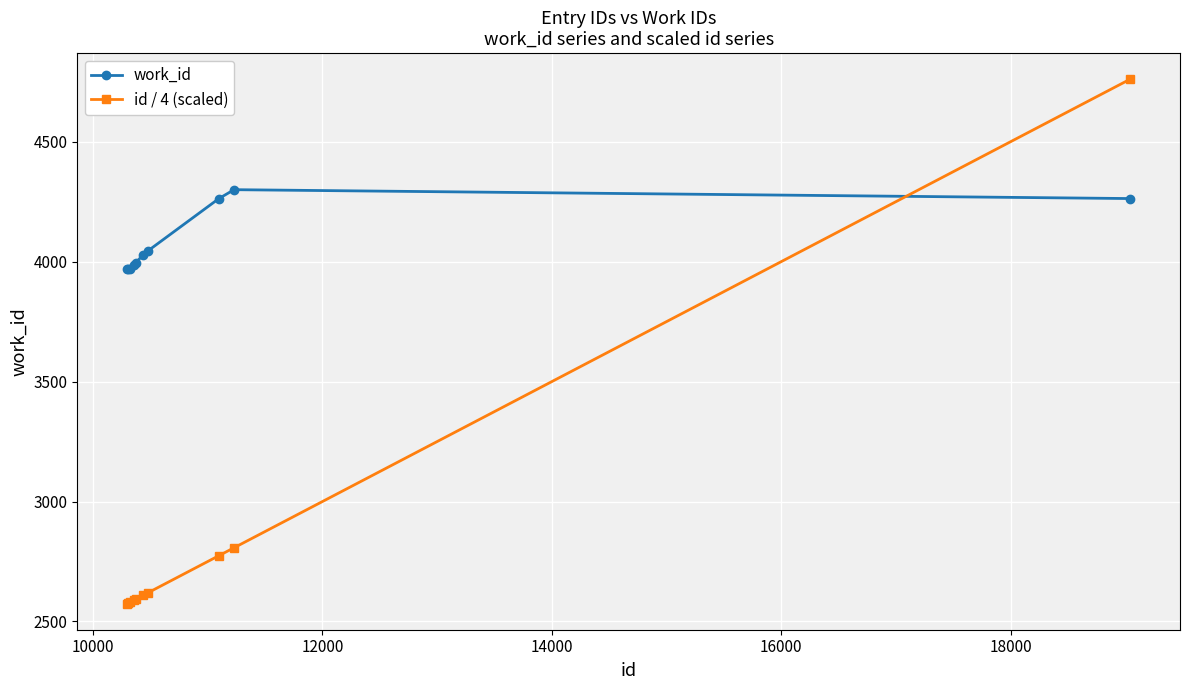

Which series has the widest spread of values?

id / 4 (scaled)